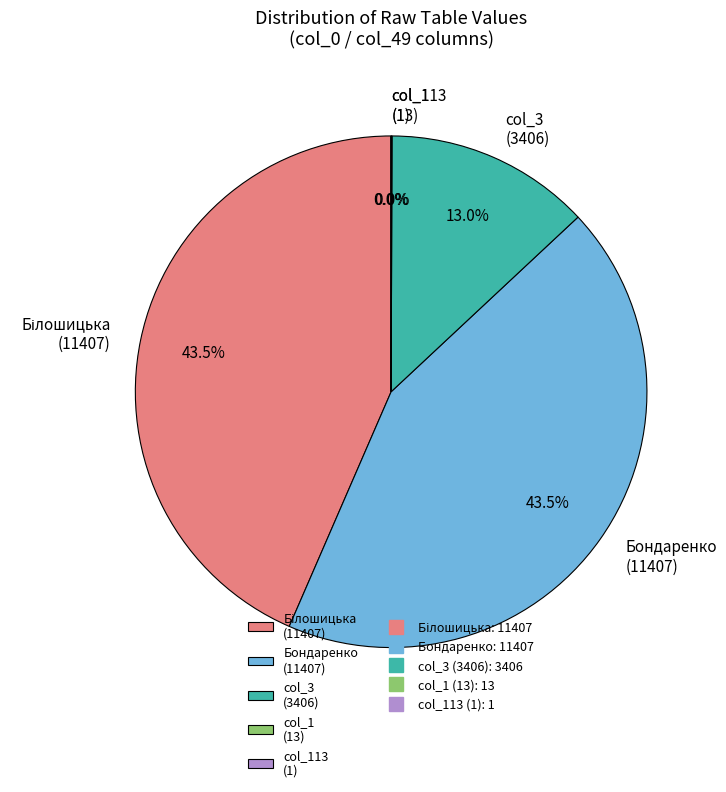

Approximately how many times larger is the value at col_3 (3406) compared to Бондаренко (11407)?

0.3